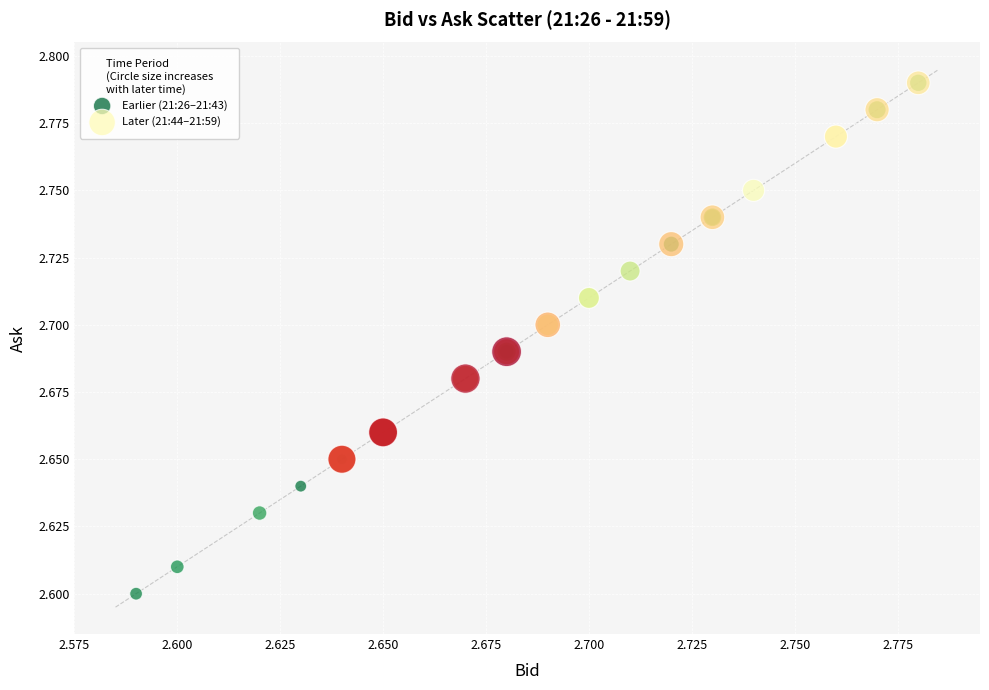

What are all the series names shown in the legend?

Earlier (21:26–21:43), Later (21:44–21:59)